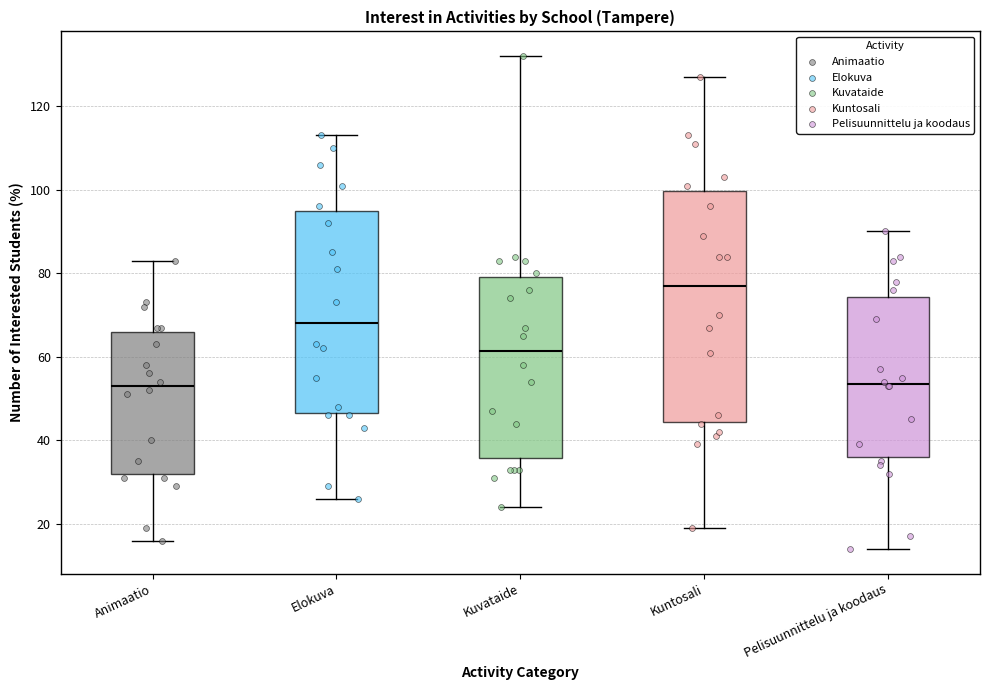

Reading left to right, read every box against the y-axis: the position of its median line, the range the box covers, and the ends of its whiskers. The values are not printed on the chart, so give them approximately, as read against the axis.

Animaatio: median 54, box 32 to 66, whiskers 16 to 84
Elokuva: median 68, box 46 to 96, whiskers 26 to 114
Kuvataide: median 62, box 36 to 80, whiskers 24 to 132
Kuntosali: median 78, box 44 to 100, whiskers 20 to 128
Pelisuunnittelu ja koodaus: median 54, box 36 to 74, whiskers 14 to 90